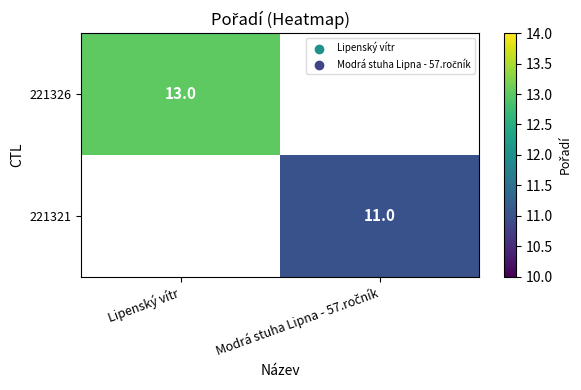

The value of 221326 at Lipenský vítr is 6. True or false?

False